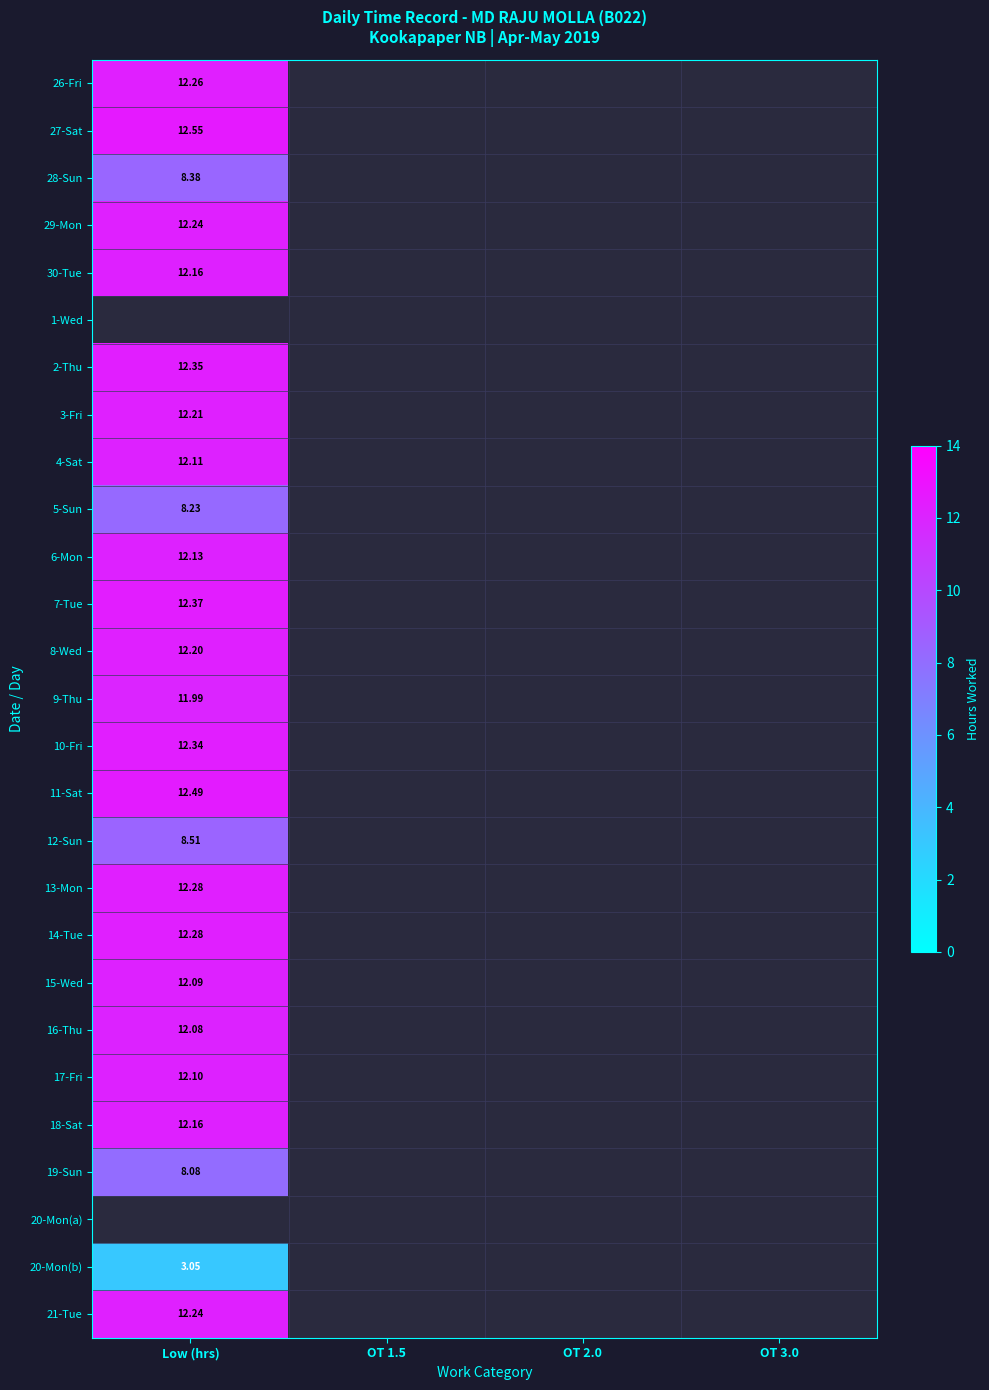

What is the minimum value shown in the chart?

3.0